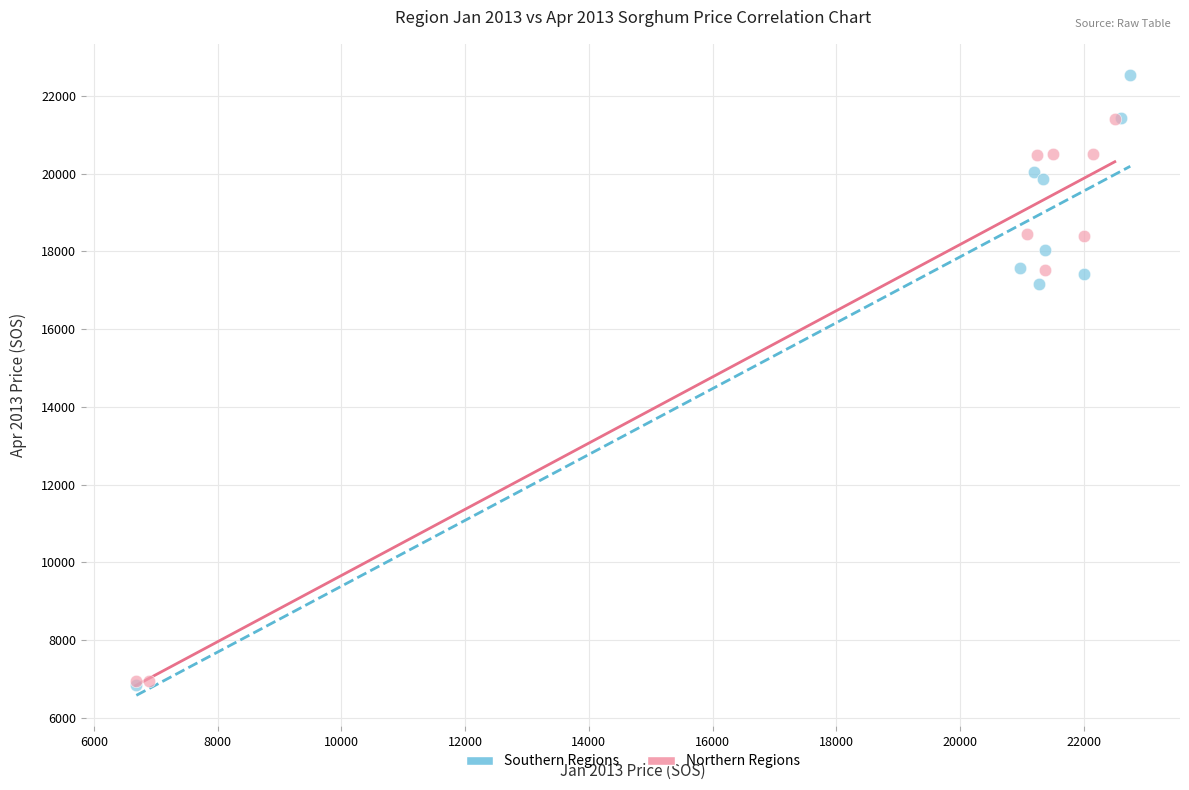

Which series contains the highest Y value?

Southern Regions